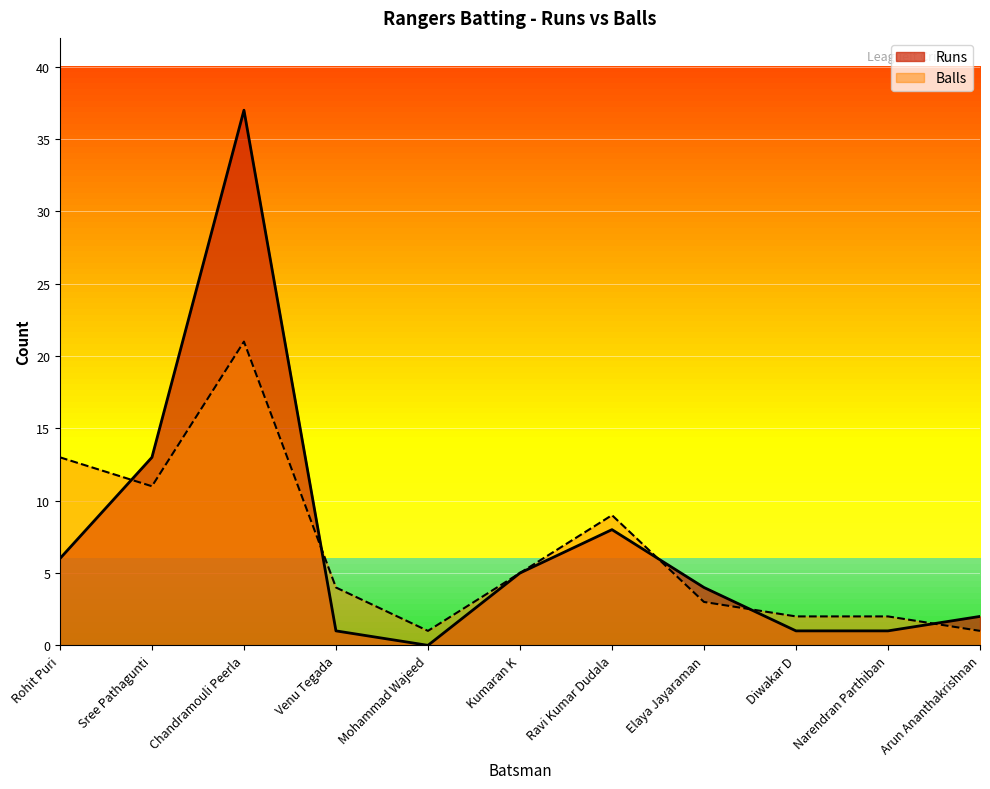

Reading left to right, what are all the values shown in this chart?

Runs: 6	13	37	1	0	5	8	4	1	1	2
Balls: 13	11	21	4	1	5	9	3	2	2	1